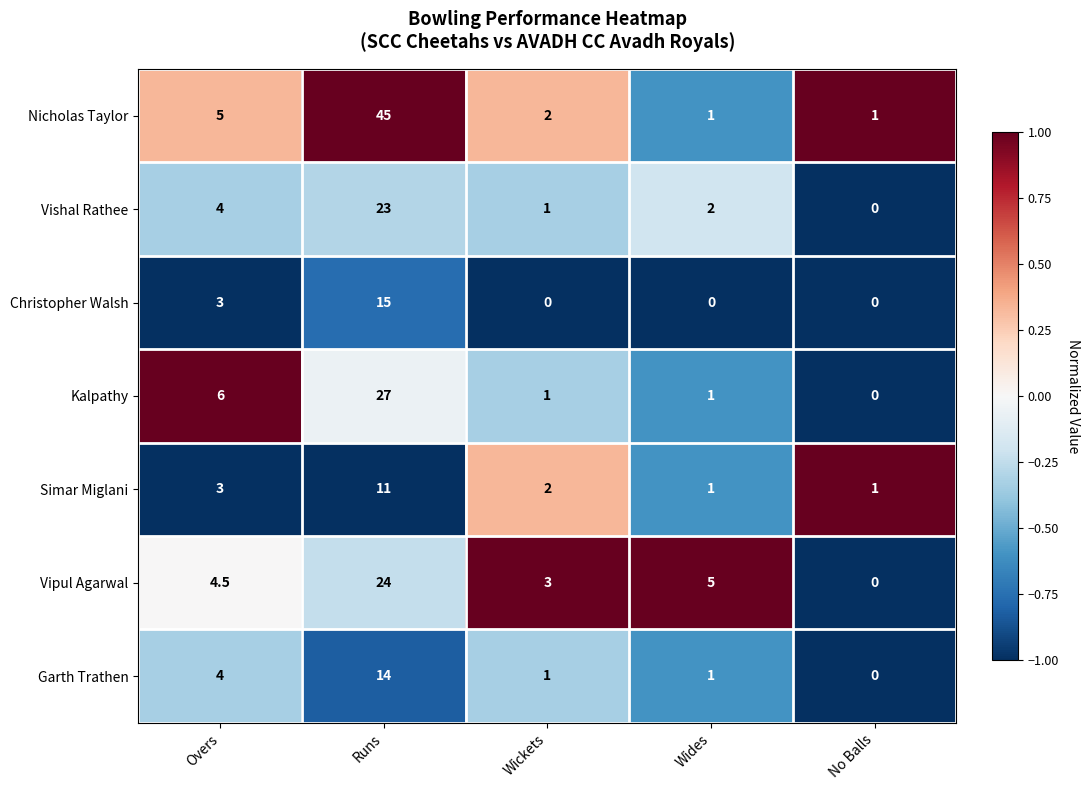

At which category is the sum across all series the highest?

Runs